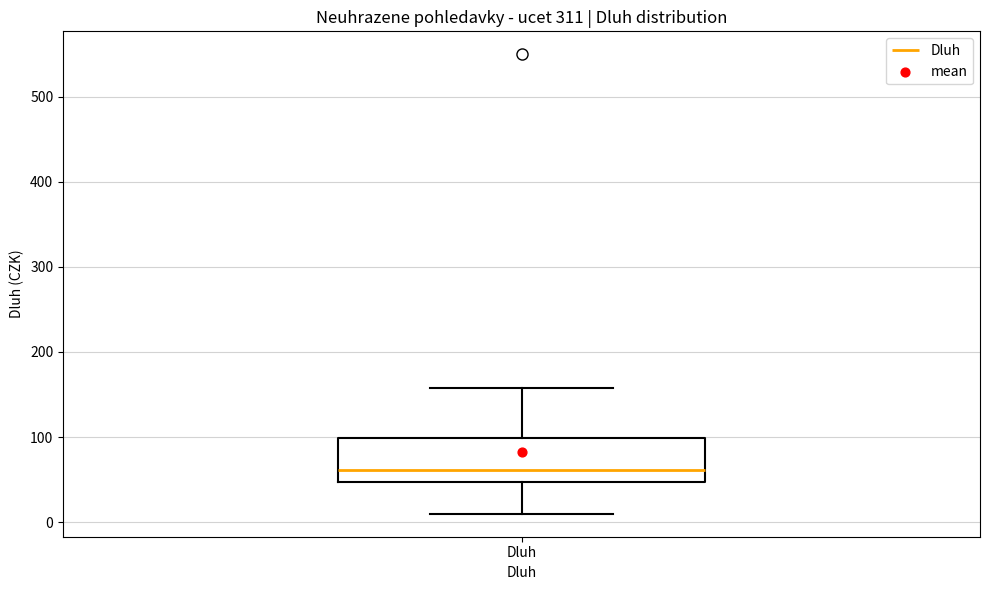

Read this box plot against the y-axis: the position of the median line, the range covered by the box, and the ends of both whiskers. The values are not printed on the chart, so give them approximately, as read against the axis.

median 60, box 50 to 100, whiskers 10 to 160